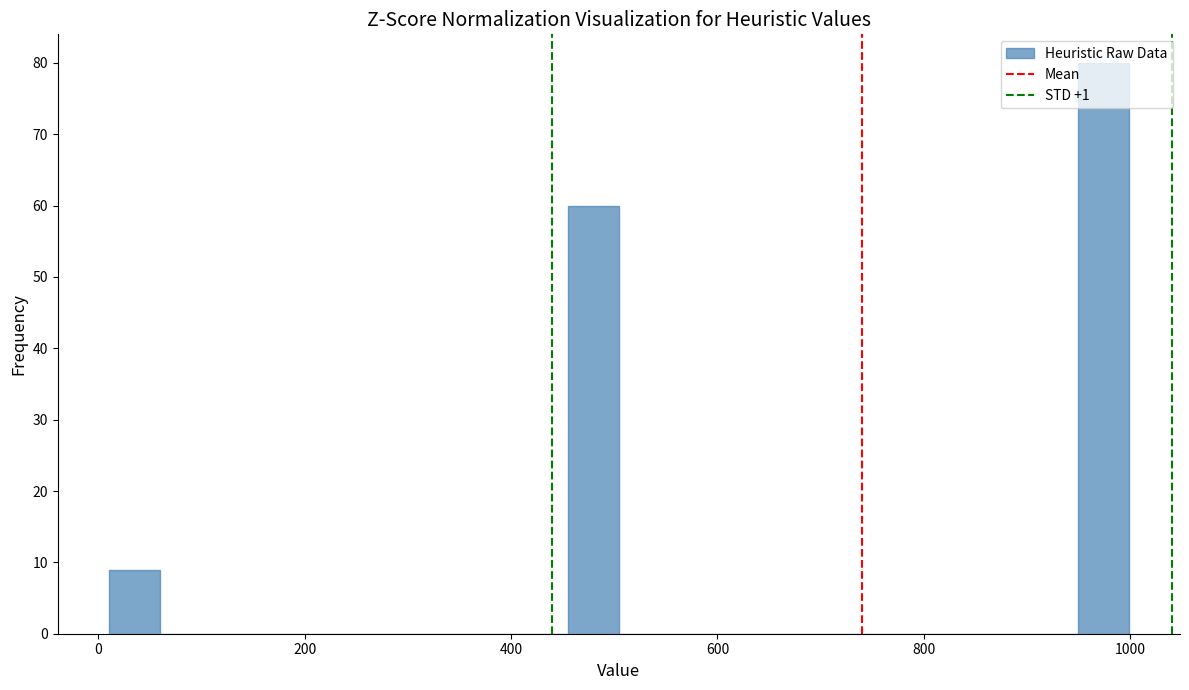

Read against the x-axis, roughly where is the centre of the tallest bar?

980